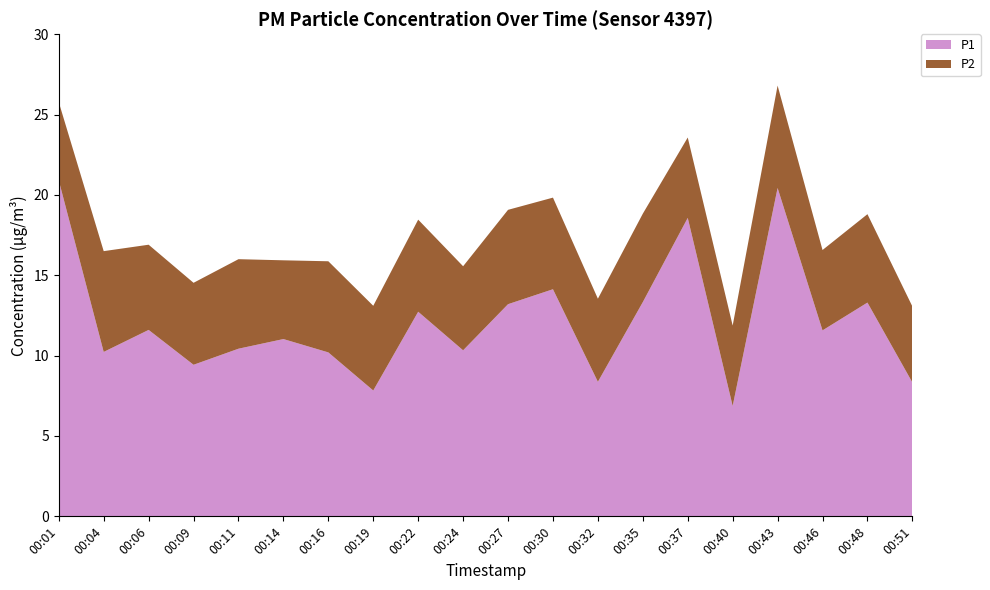

Reading left to right, list all the values displayed in this chart.

P1: 00:01=20.9	00:04=10.2	00:06=11.6	00:09=9.4	00:11=10.4	00:14=11.0	00:16=10.2	00:19=7.8	00:22=12.7	00:24=10.3	00:27=13.2	00:30=14.1	00:32=8.4	00:35=13.3	00:37=18.6	00:40=6.9	00:43=20.4	00:46=11.6	00:48=13.3	00:51=8.3
P2: 00:01=4.9	00:04=6.3	00:06=5.3	00:09=5.1	00:11=5.6	00:14=4.9	00:16=5.7	00:19=5.3	00:22=5.7	00:24=5.2	00:27=5.9	00:30=5.7	00:32=5.2	00:35=5.5	00:37=5.0	00:40=5.0	00:43=6.4	00:46=5.0	00:48=5.5	00:51=4.7